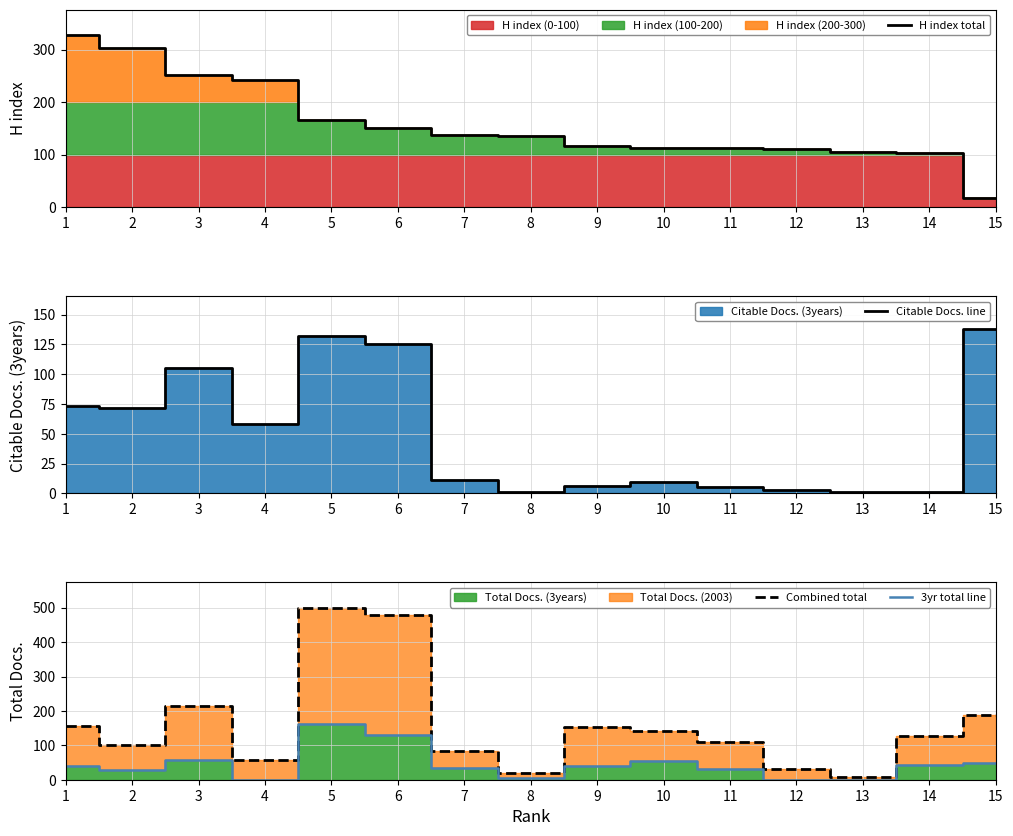

Rank the series by their maximum value, from highest to lowest.

Combined total, H index total, 3yr total line, Citable Docs. line